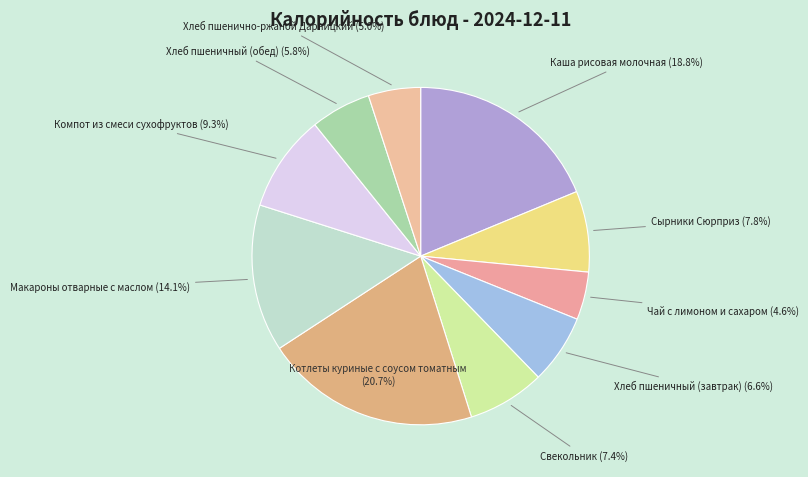

Between Компот из смеси сухофруктов and Каша рисовая молочная, which is larger?

Каша рисовая молочная